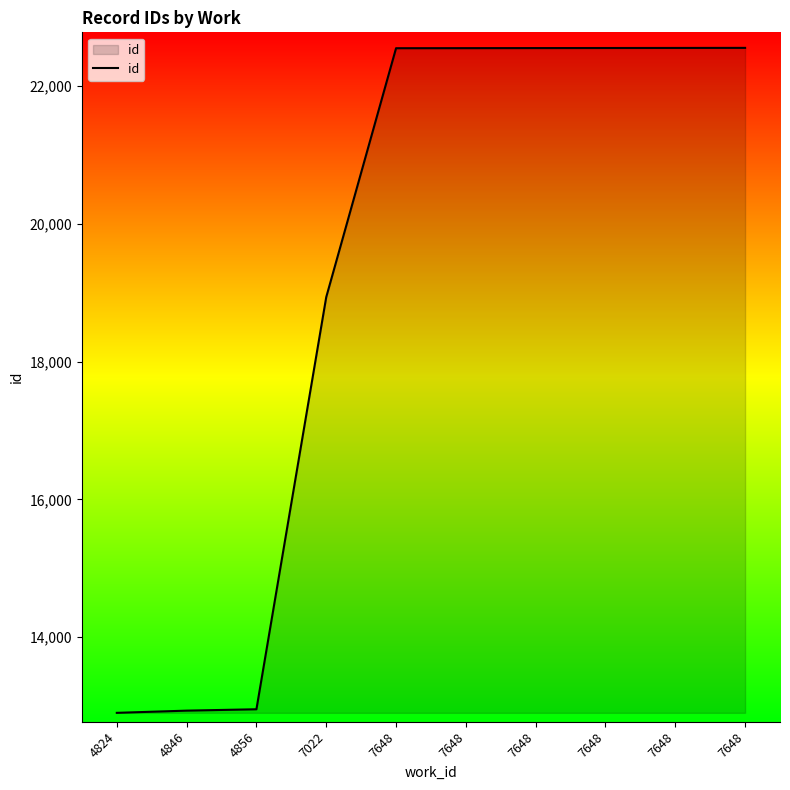

What is the average value?

19303